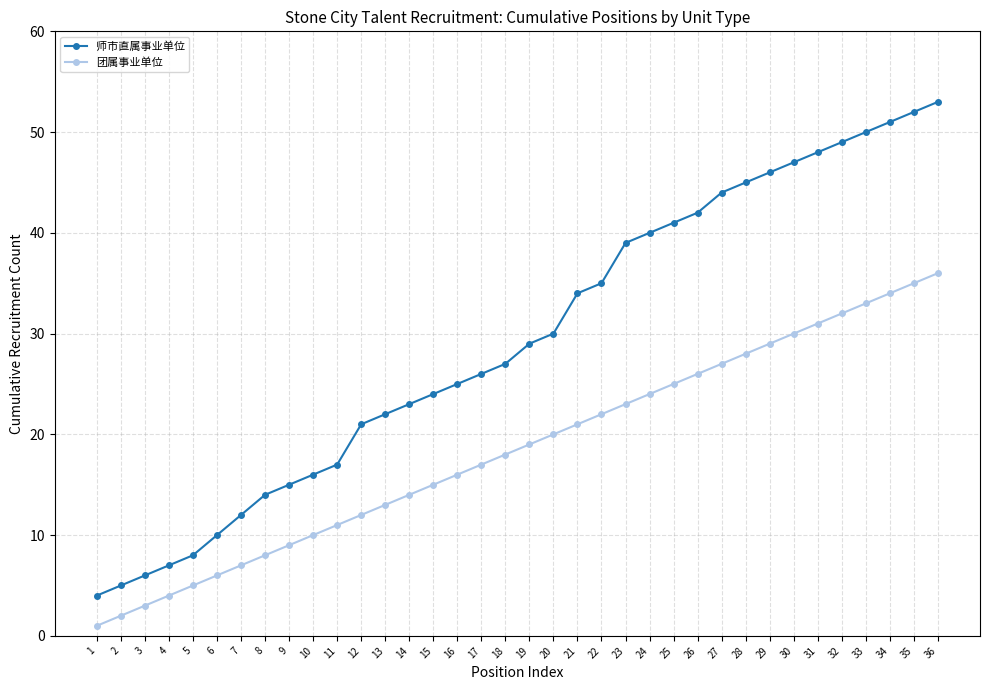

The 师市直属事业单位 series shows 53 at 36. True or false?

True